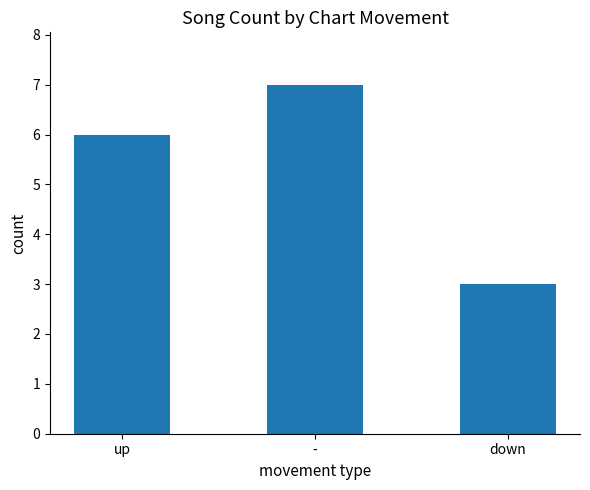

True or false: the data shows 7 at -.

True